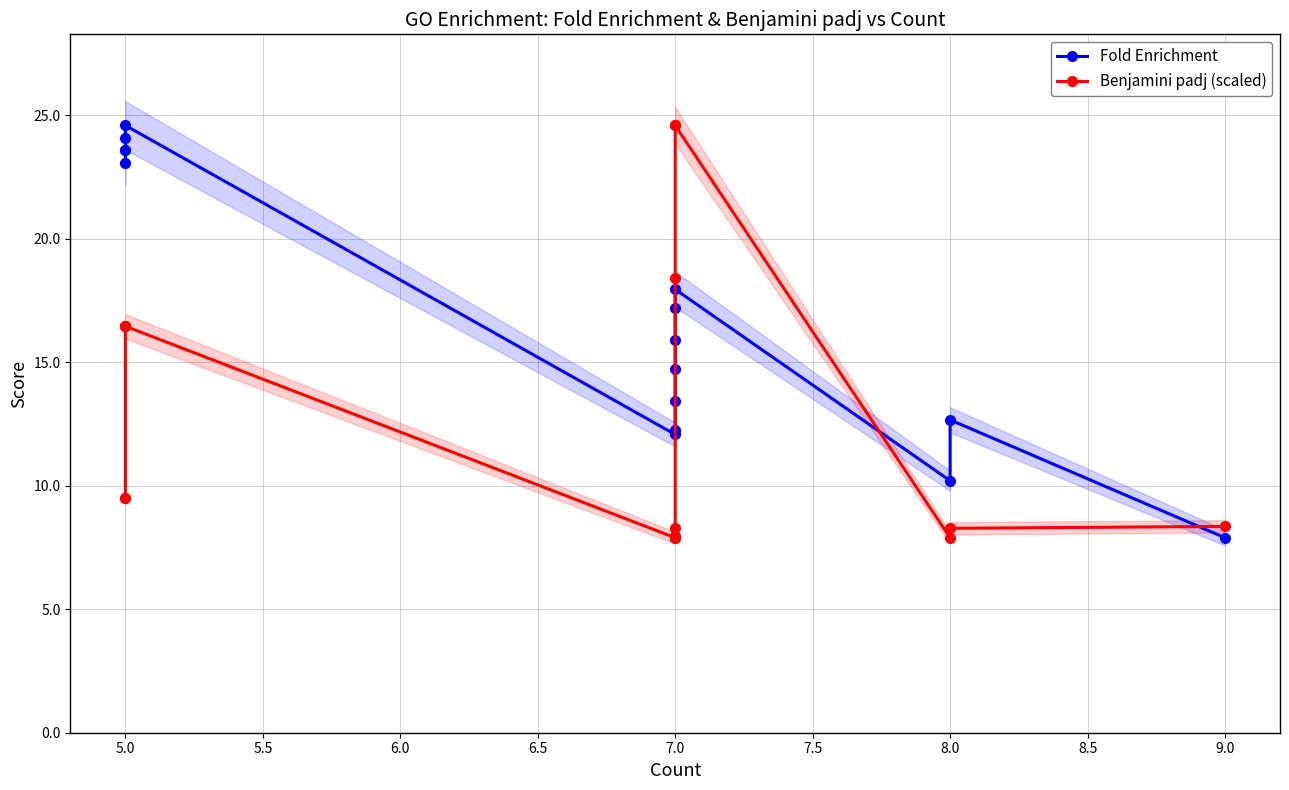

List the series in order of their overall mean, highest first.

Fold Enrichment, Benjamini padj (scaled)